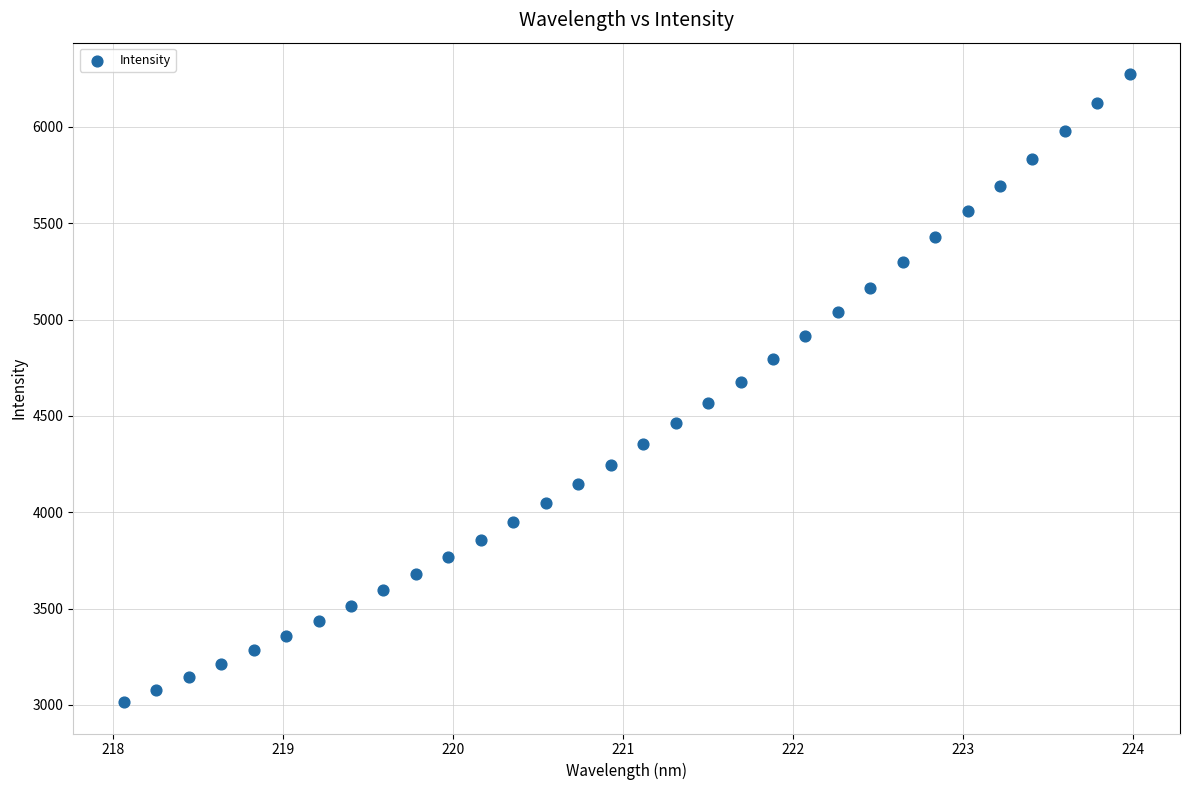

What is the range of X values (max minus min)?

5.9